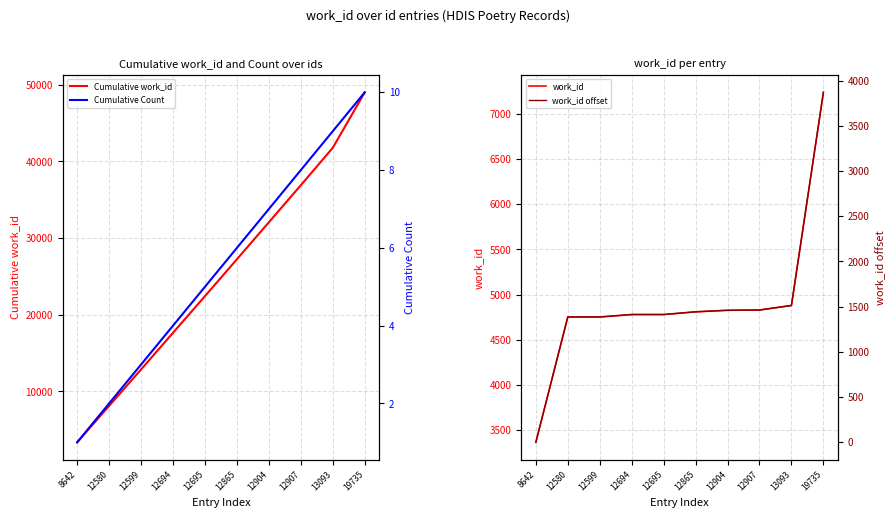

Reading left to right, extract all data points from this chart.

Cumulative work_id: 8642=3367	12580=8120	12599=12873	12694=17653	12695=22433	12865=27243	12904=32070	12907=36900	13093=41780	19735=49017
Cumulative Count: 8642=1	12580=2	12599=3	12694=4	12695=5	12865=6	12904=7	12907=8	13093=9	19735=10
work_id: 8642=3367	12580=4753	12599=4753	12694=4780	12695=4780	12865=4810	12904=4827	12907=4830	13093=4880	19735=7237
work_id offset: 8642=0	12580=1386	12599=1386	12694=1413	12695=1413	12865=1443	12904=1460	12907=1463	13093=1513	19735=3870